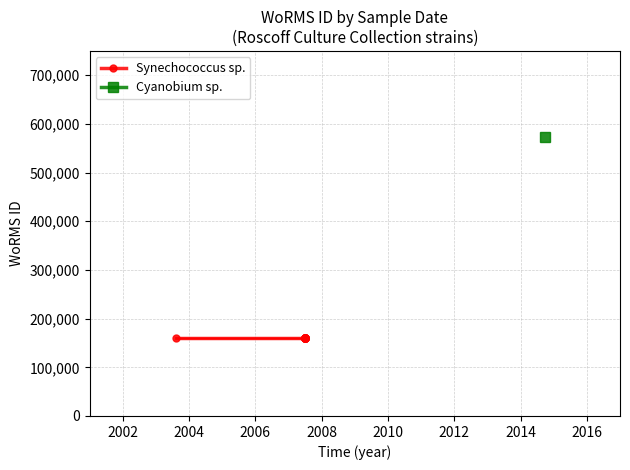

True or false: Synechococcus sp. and Cyanobium sp. cross at least once.

False